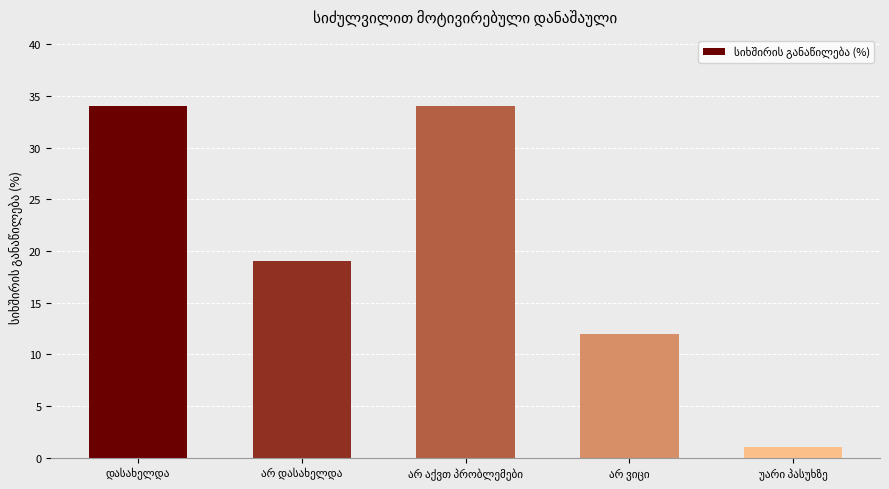

What is the greatest value displayed?

34